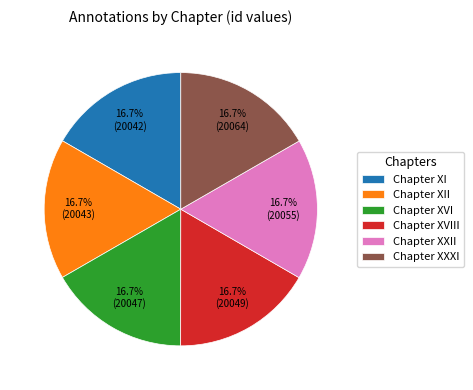

To the nearest percent, what is the combined percentage of Chapter XXXI and Chapter XII?

33%